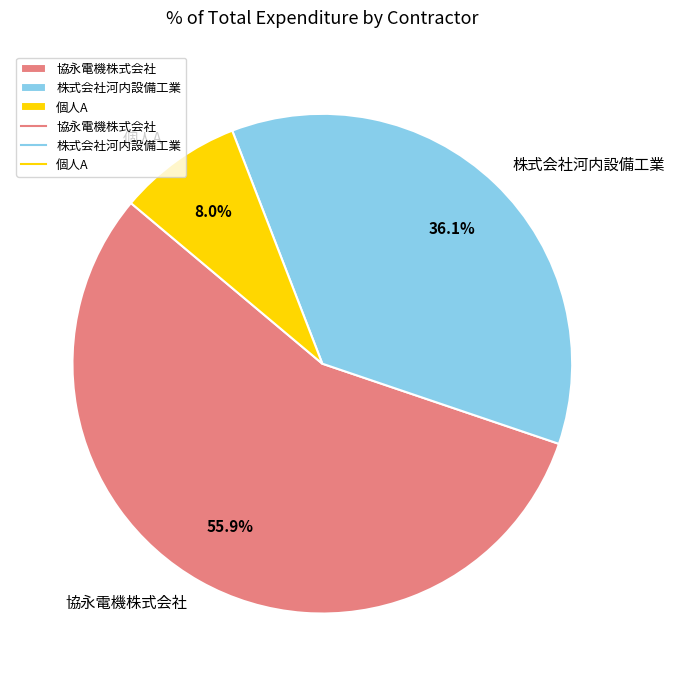

Which category has the smallest portion of the pie?

個人A